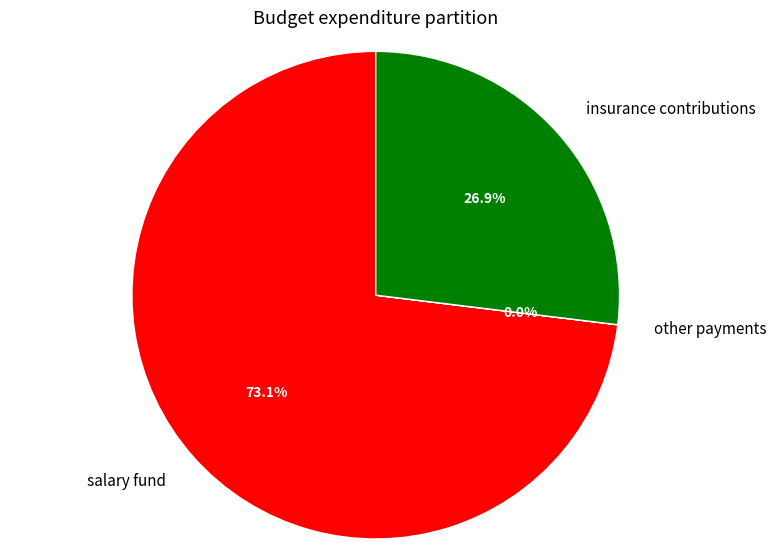

What portion of the pie excludes insurance contributions?

73.1%